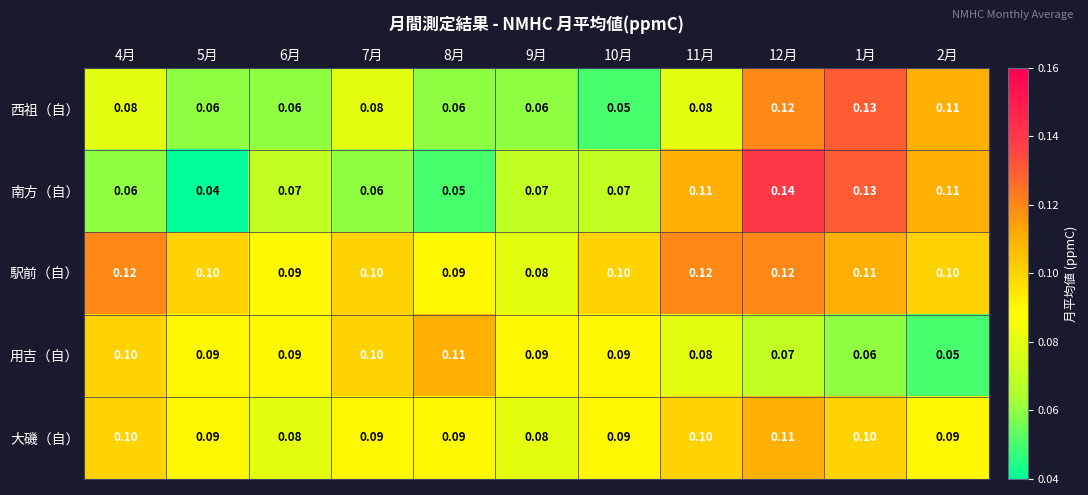

Which series has the largest total across all categories?

駅前（自）